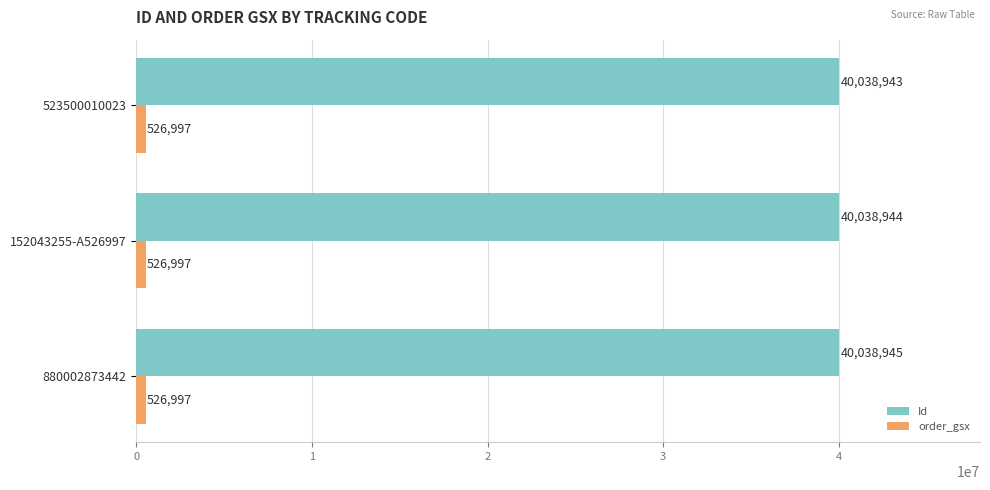

How many categories are shown in the chart?

3